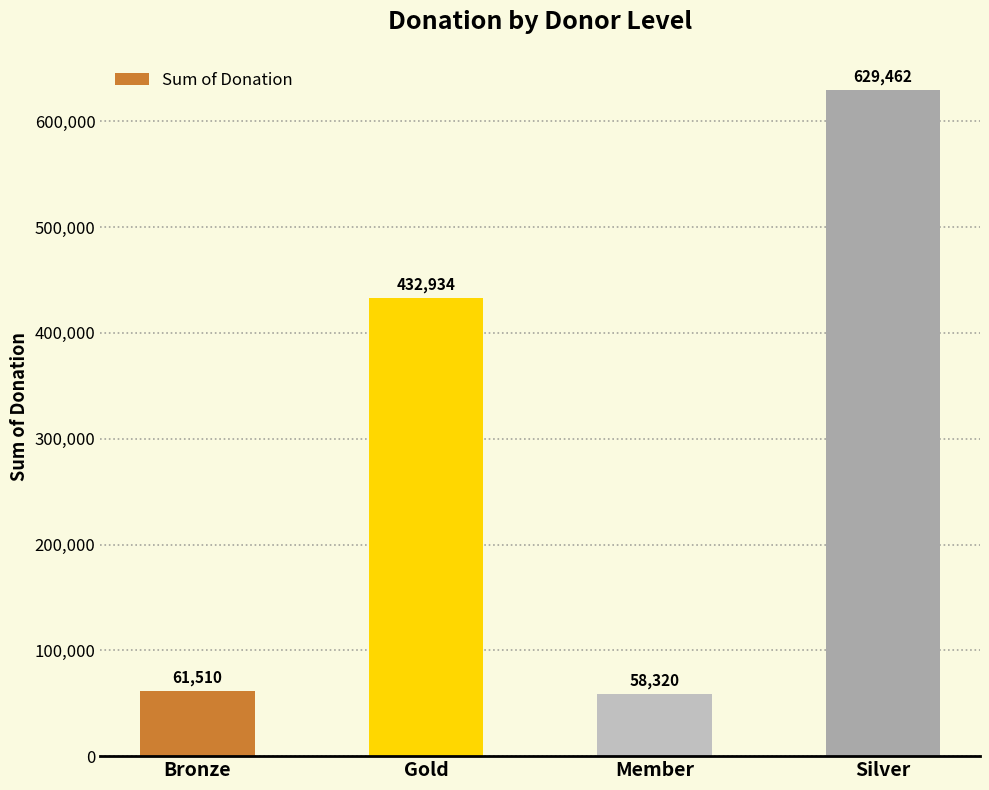

Rank the categories by value from lowest to highest.

Member, Bronze, Gold, Silver